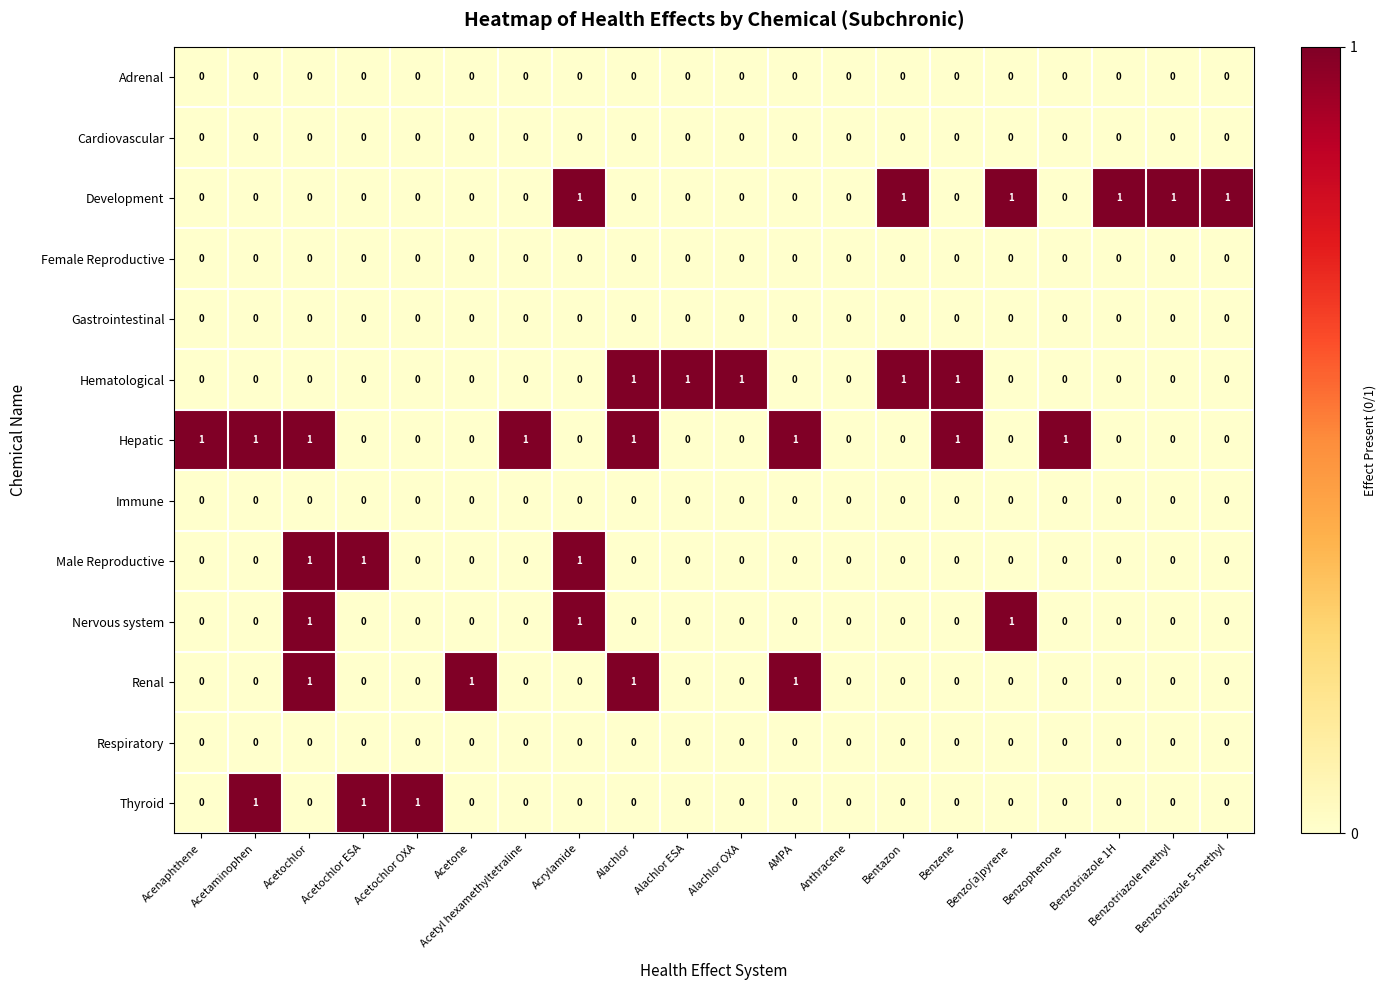

Count the Nervous system values in the range 0 to 1.

20